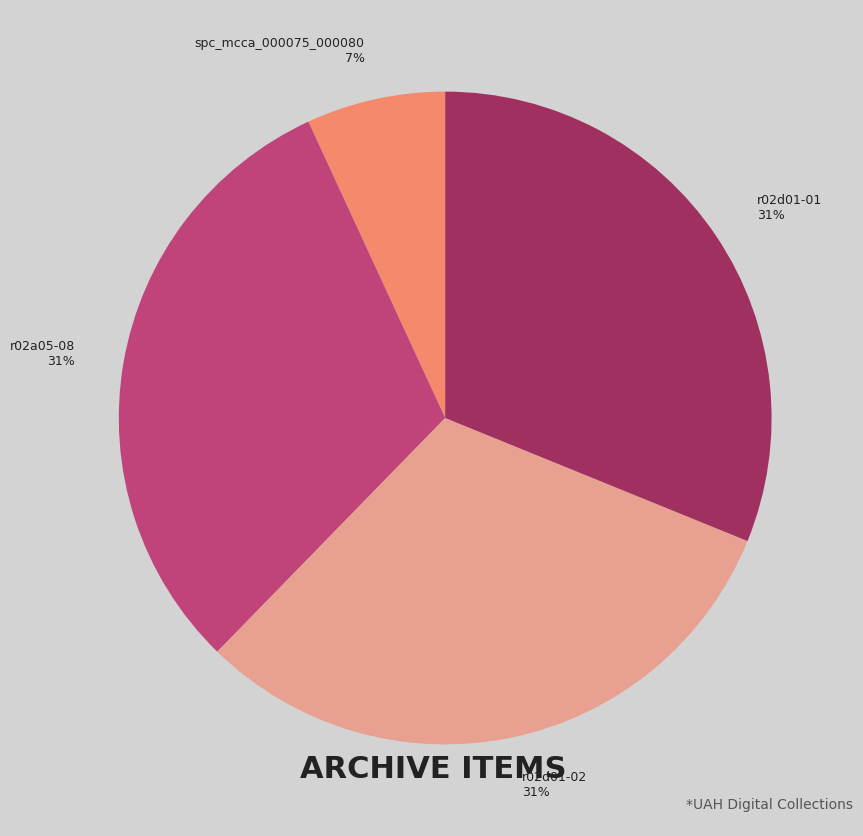

What is the ratio of the value at r02d01-02 to the value at r02a05-08?

1.0